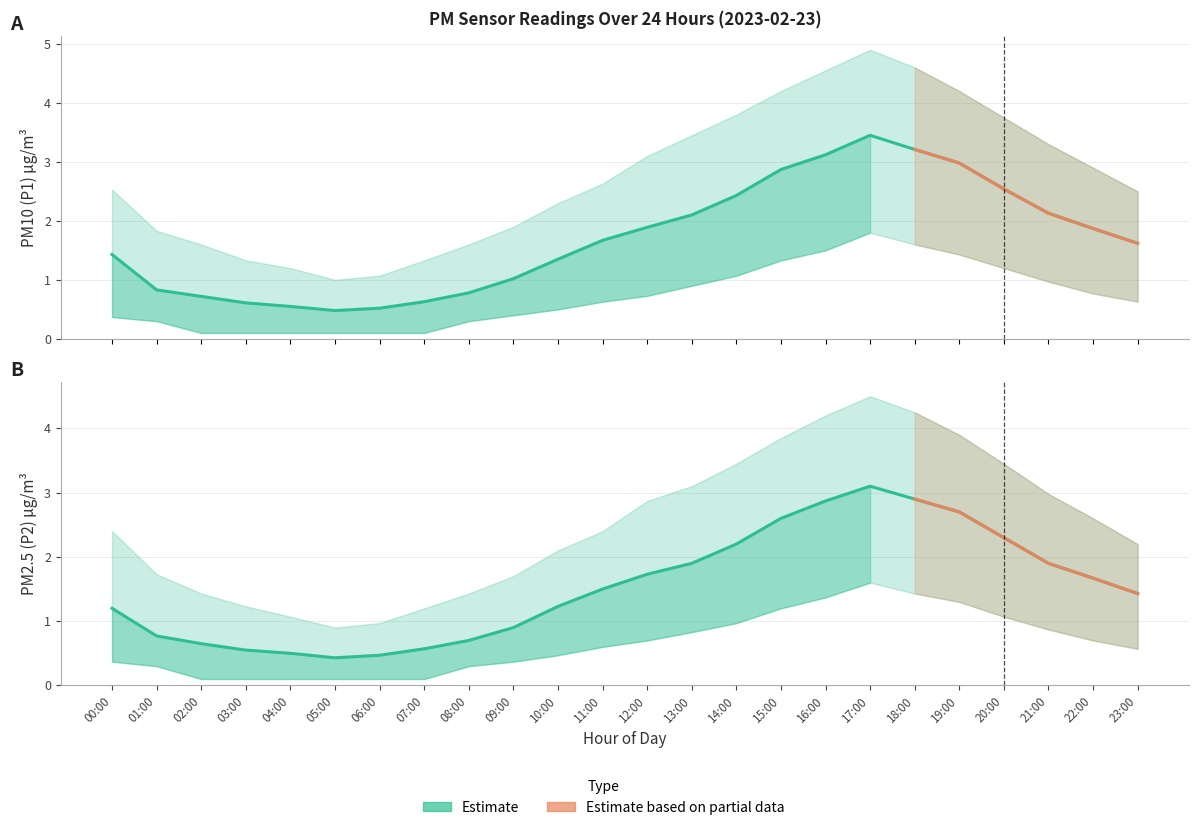

What is the minimum value shown in the chart?

0.1